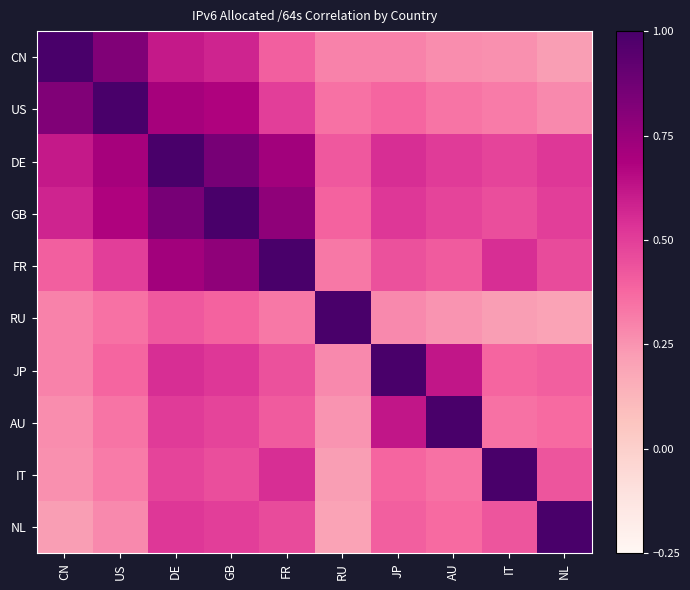

What is the greatest value displayed?

1.0